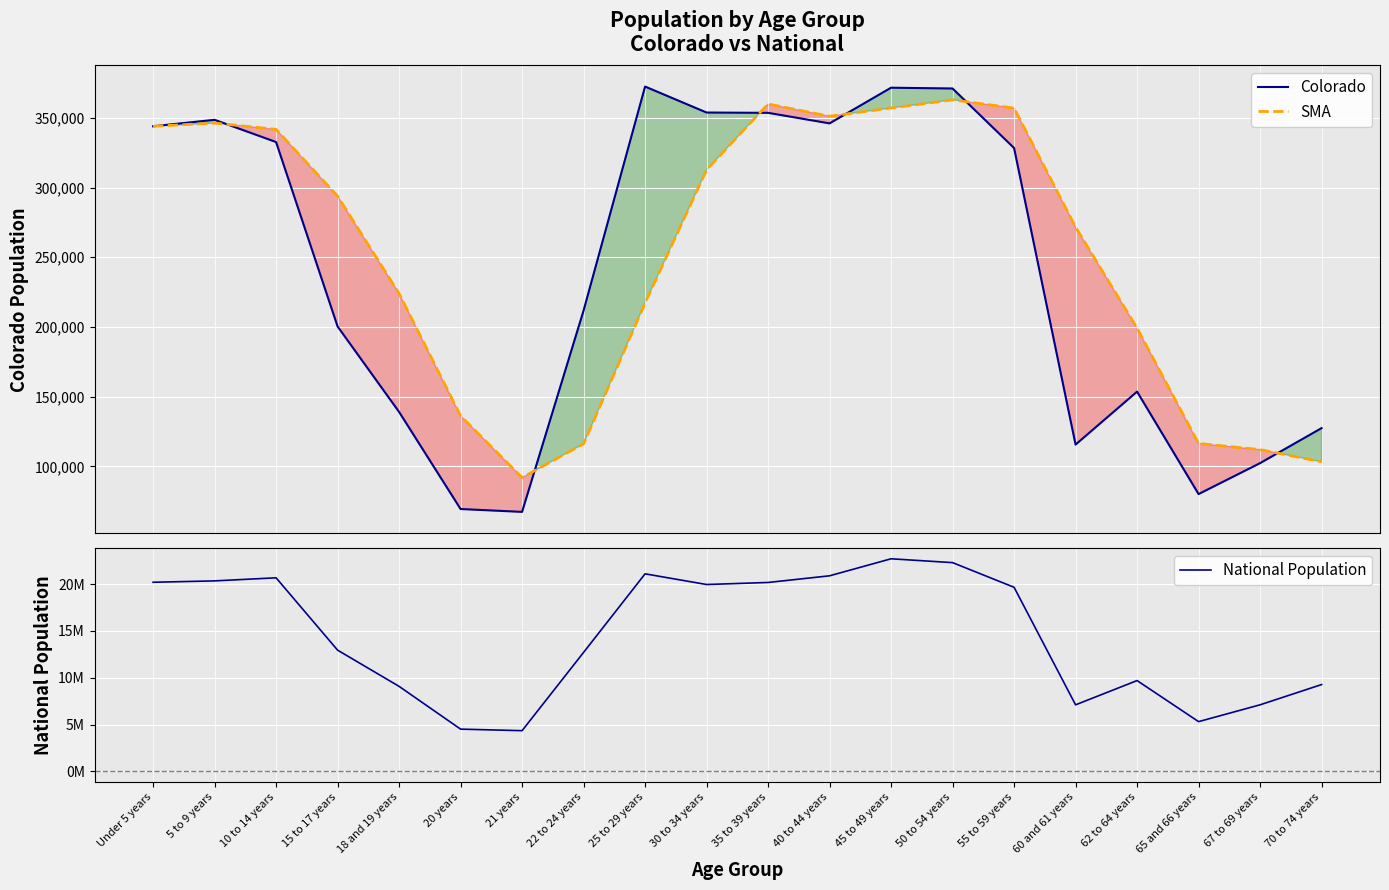

What is the minimum value for SMA?

91968.3